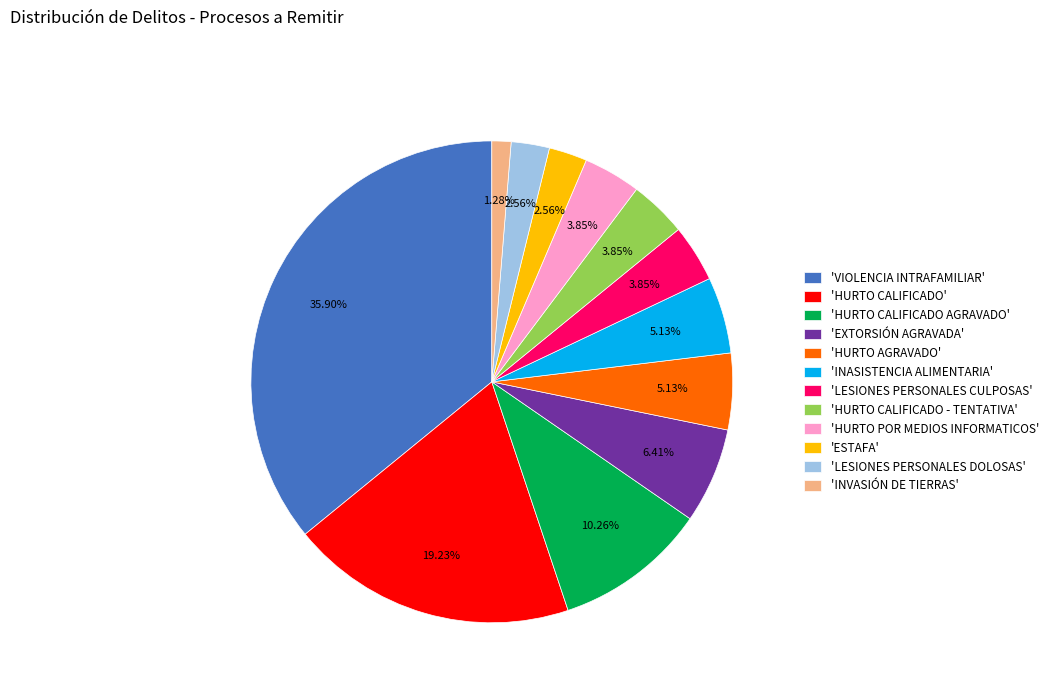

Do 'EXTORSIÓN AGRAVADA' and 'HURTO CALIFICADO AGRAVADO' together represent more than half of the pie?

No